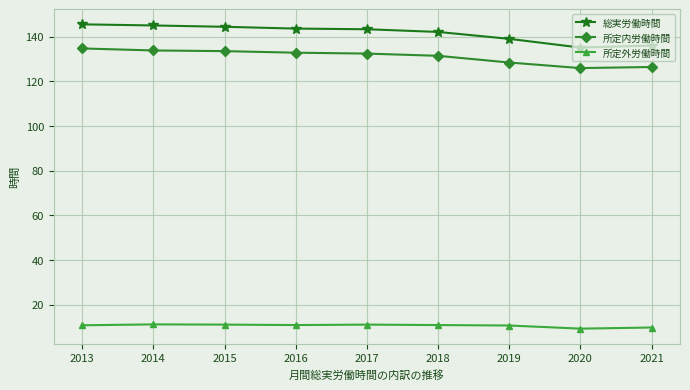

What is the total value across all series at 2017?

286.7